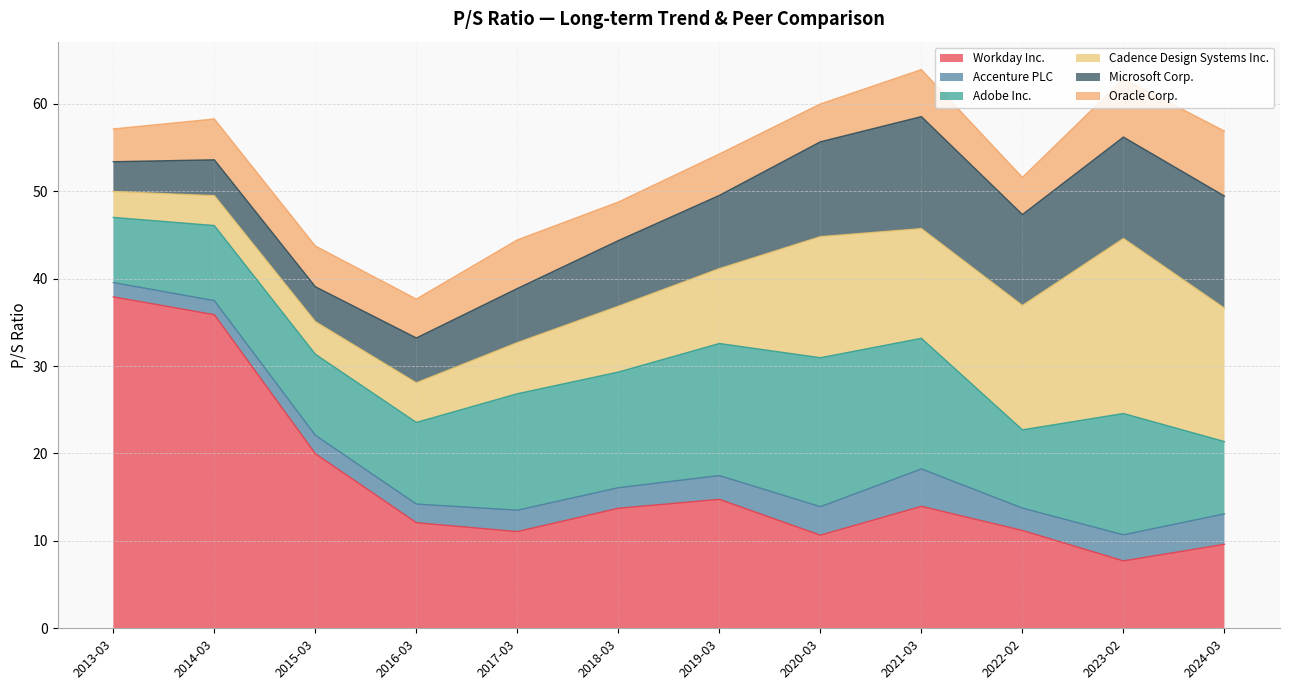

At which category does Oracle Corp. reach its first local peak?

2014-03-31